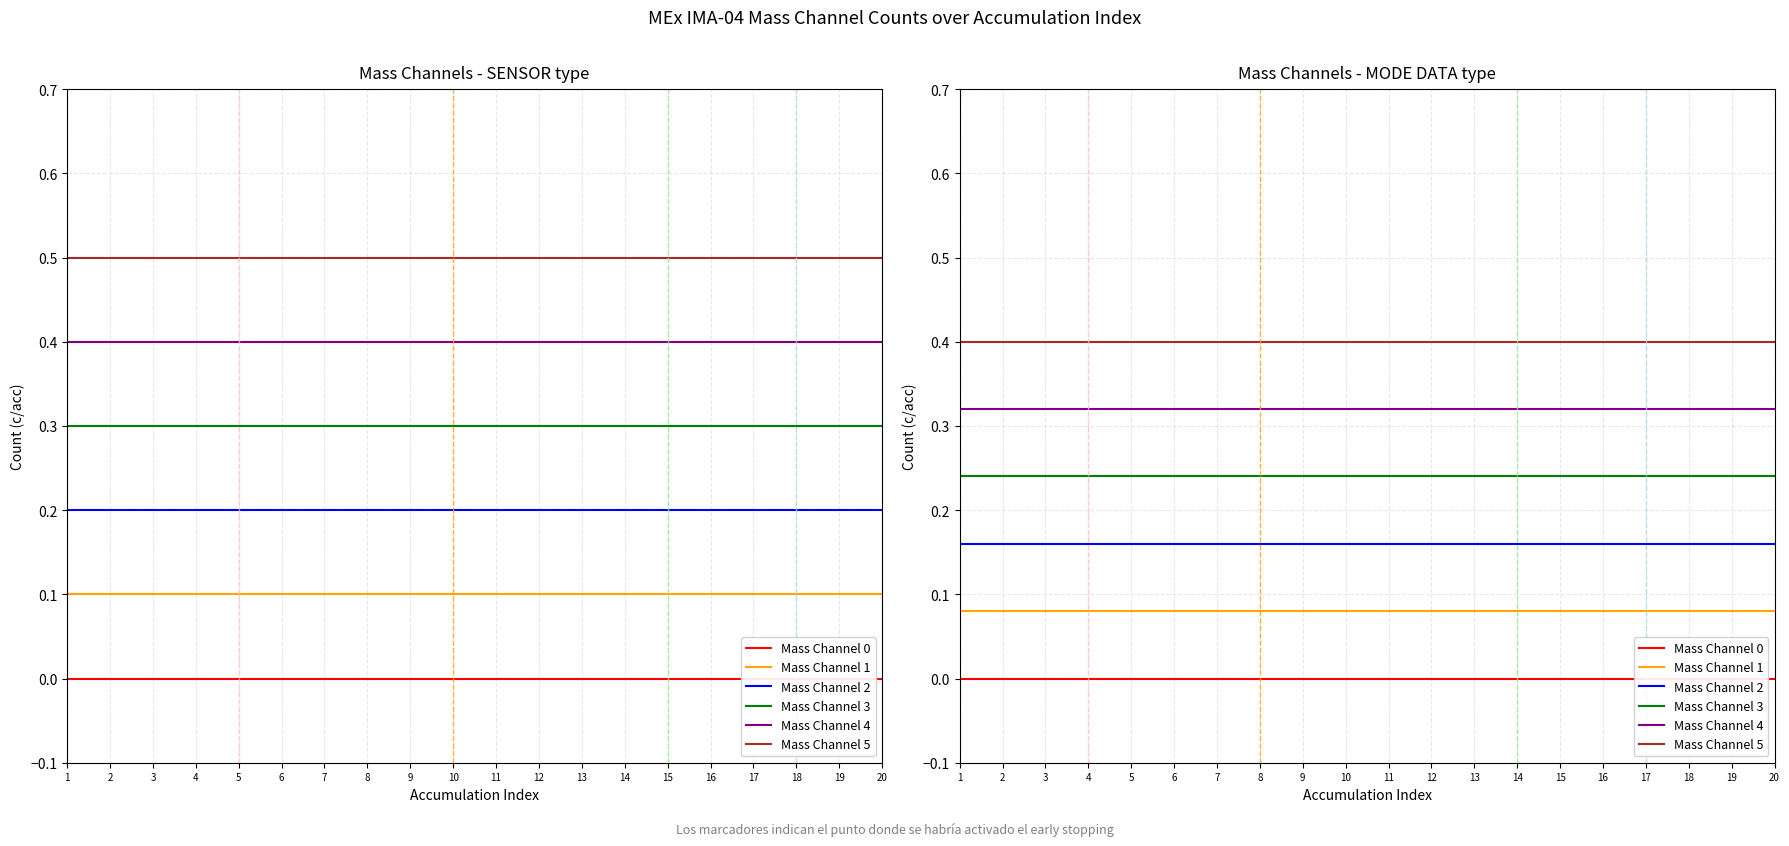

List the series in order of their overall mean, highest first.

Mass Channel 5, Mass Channel 4, Mass Channel 3, Mass Channel 2, Mass Channel 1, Mass Channel 0